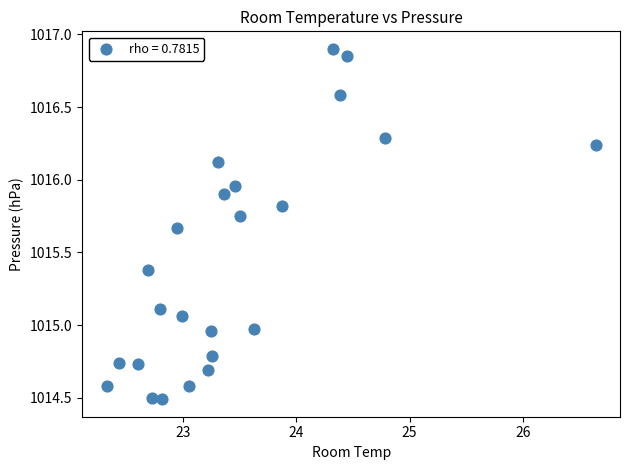

What is the range of Y values (max minus min)?

2.4